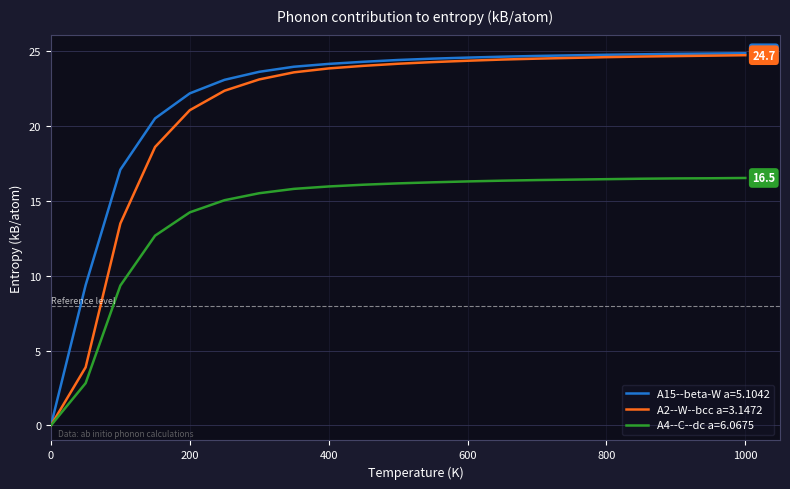

Does the chart have visible grid lines?

Yes